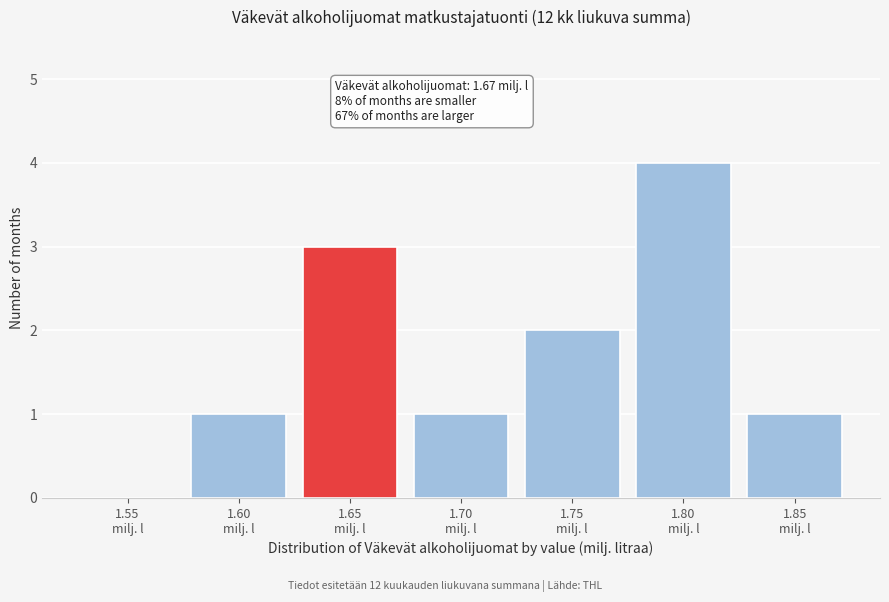

What is the maximum value shown in the chart?

4